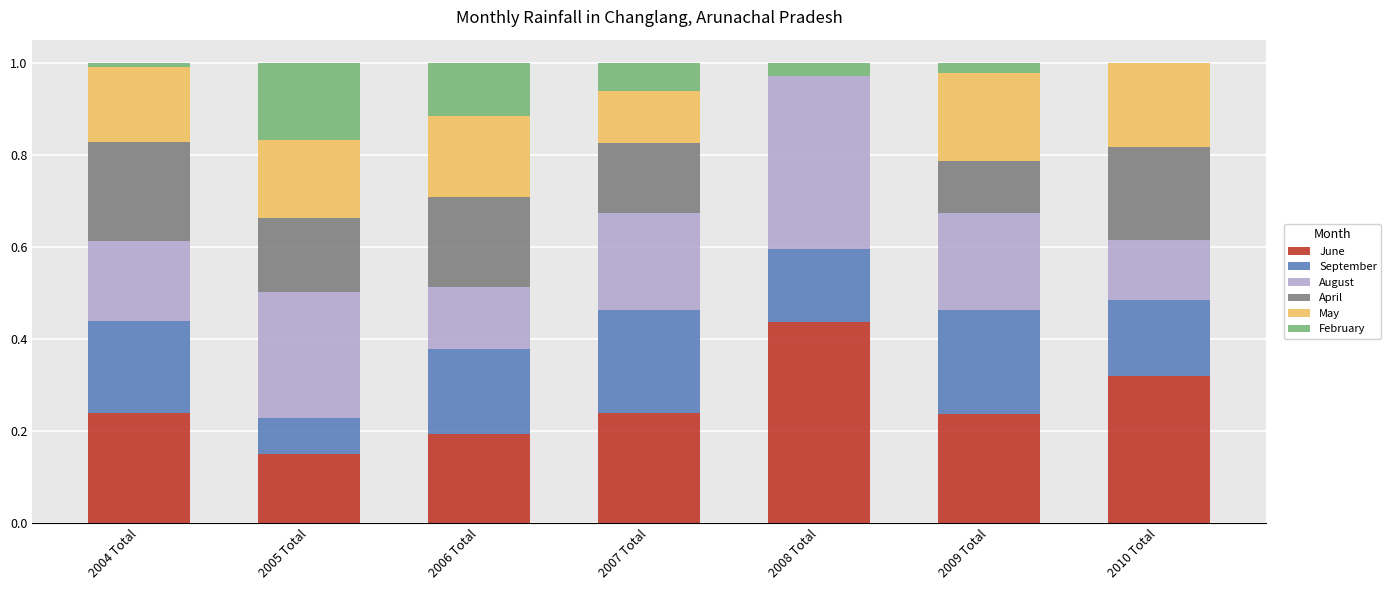

At which label does June reach its peak?

2008 Total